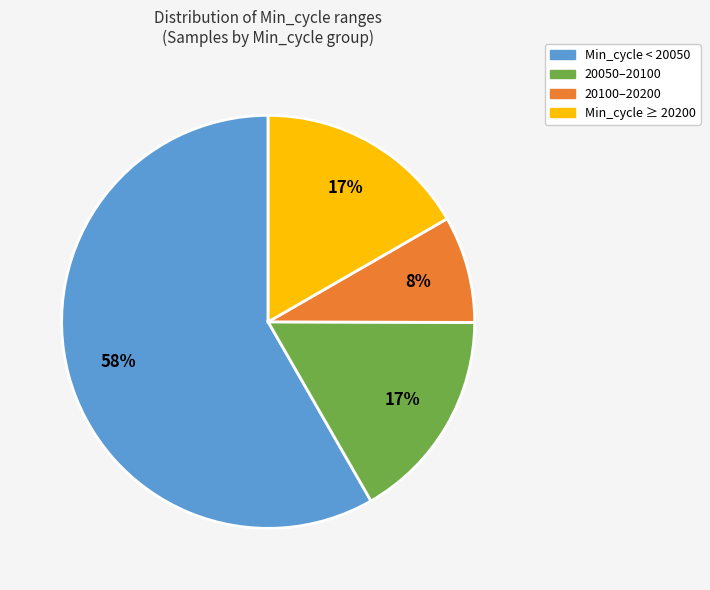

Is there any slice that represents more than half of the pie?

Yes